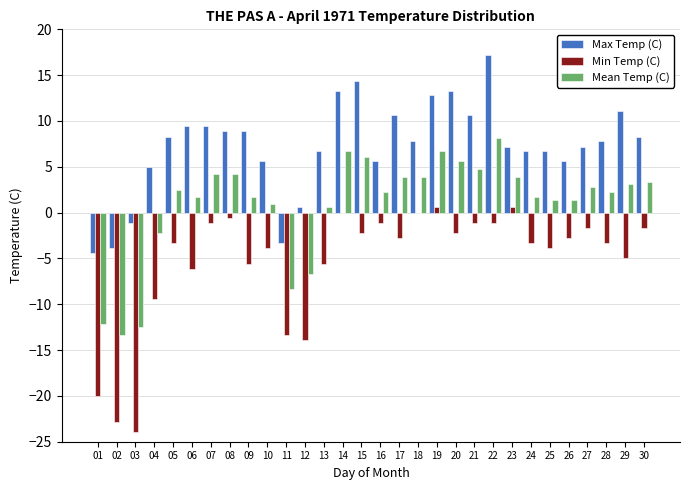

Between 16 and 20, which series saw the biggest shift?

Max Temp (C)